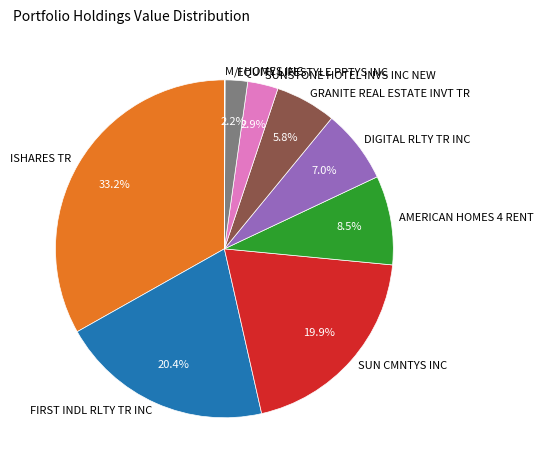

What is the total percentage of SUNSTONE HOTEL INVS INC NEW and EQUITY LIFESTYLE PPTYS INC?

5.1%